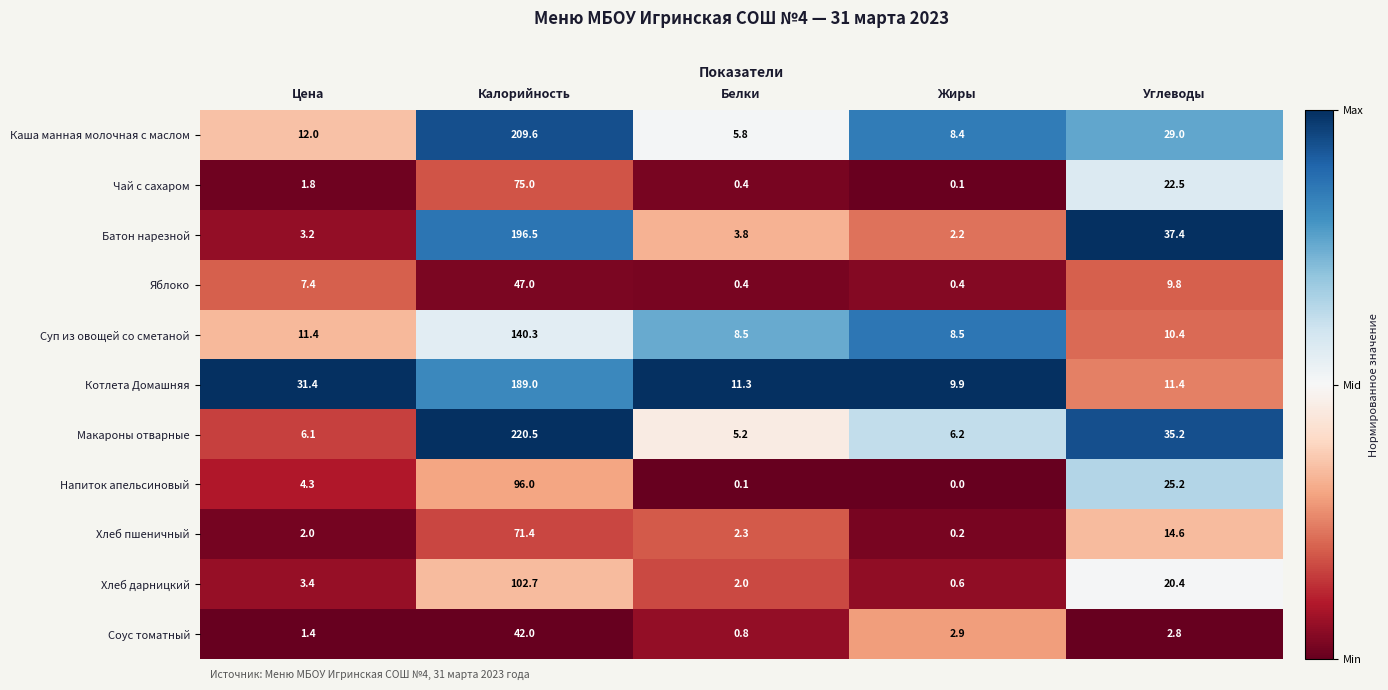

At which label does Чай с сахаром first exceed 1?

Цена